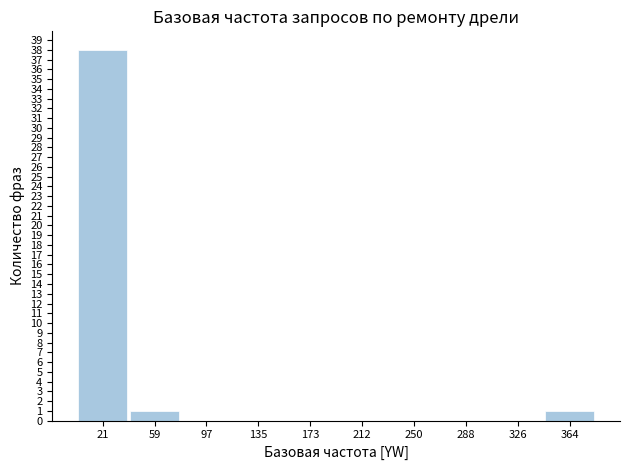

Reading left to right, list every bar in this chart as the range it spans on the x-axis followed by its height. Neither the bar edges nor the heights are printed on the chart, so give them approximately, as read against the axes.

0 to 40: 38
40 to 80: 1
80 to 115: 0
115 to 155: 0
155 to 195: 0
195 to 230: 0
230 to 270: 0
270 to 310: 0
310 to 345: 0
345 to 385: 1